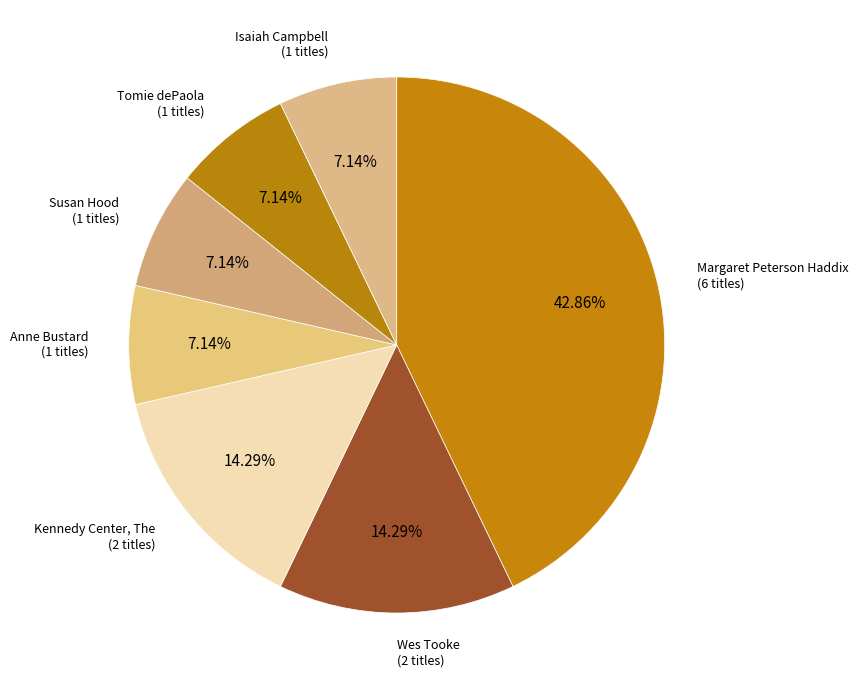

Which has a higher value, Kennedy Center, The or Tomie dePaola?

Kennedy Center, The